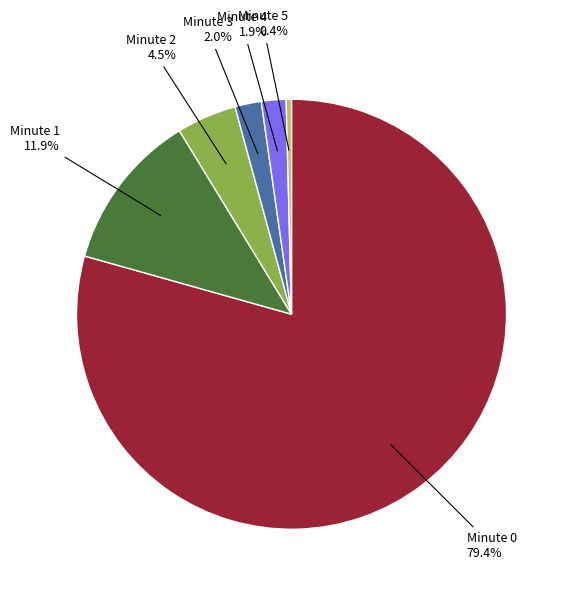

Is the sum of Minute 4 and Minute 1 greater than half?

No